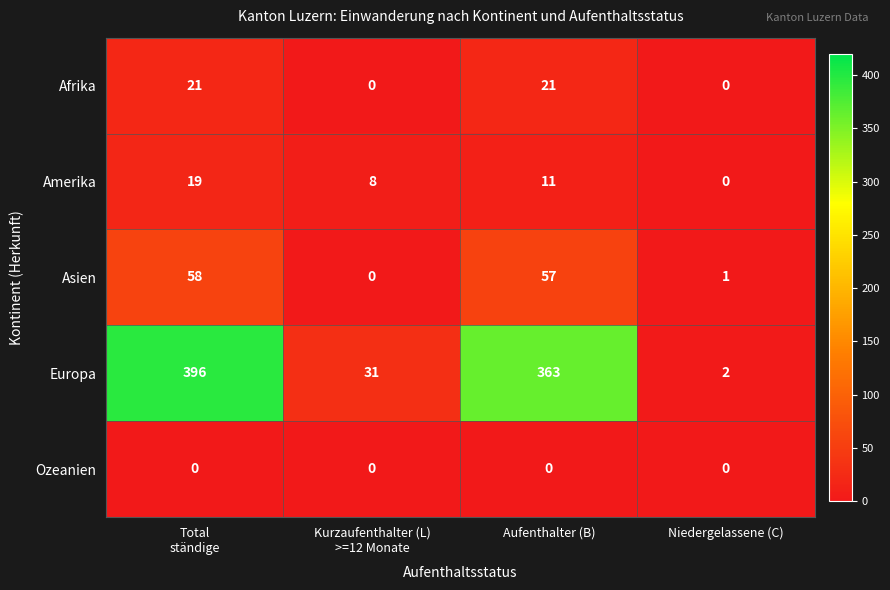

Which category has the highest value across all series?

Total
ständige